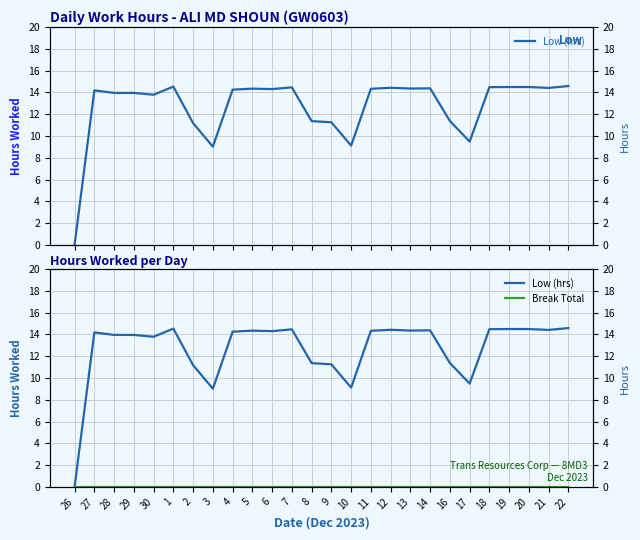

What is the maximum value shown in the chart?

14.6